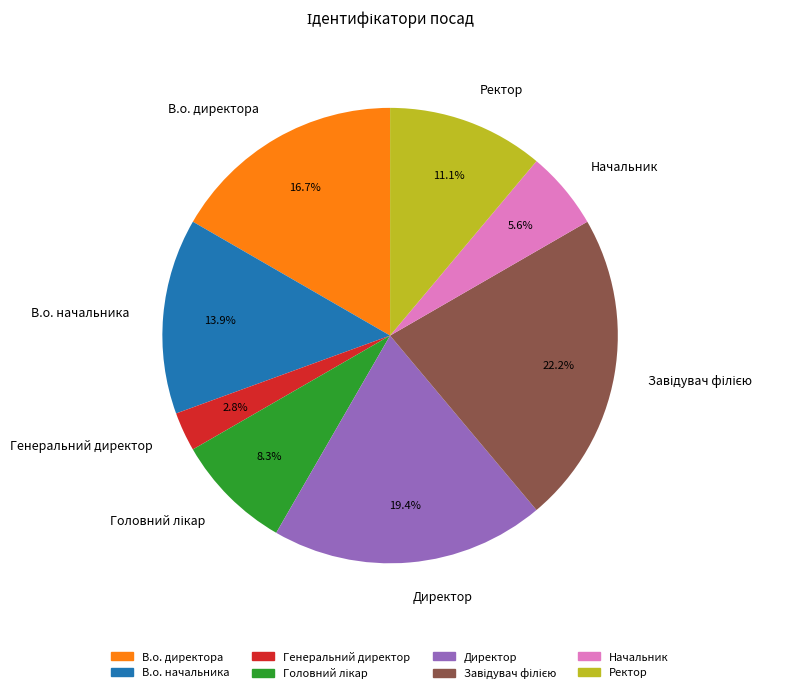

How many segments does this pie chart have?

8